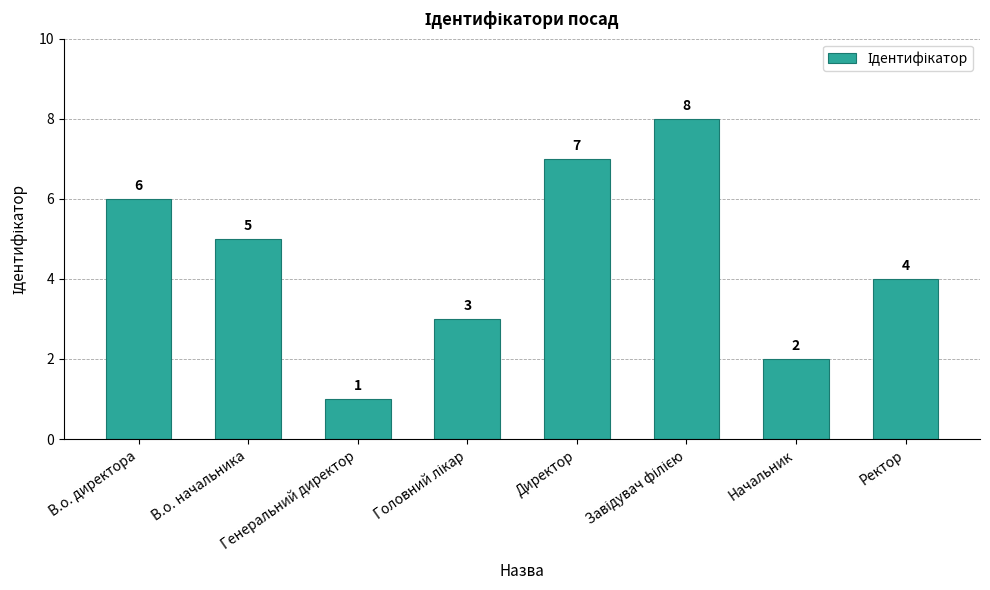

What is the label of the 2nd bar from the right?

Начальник